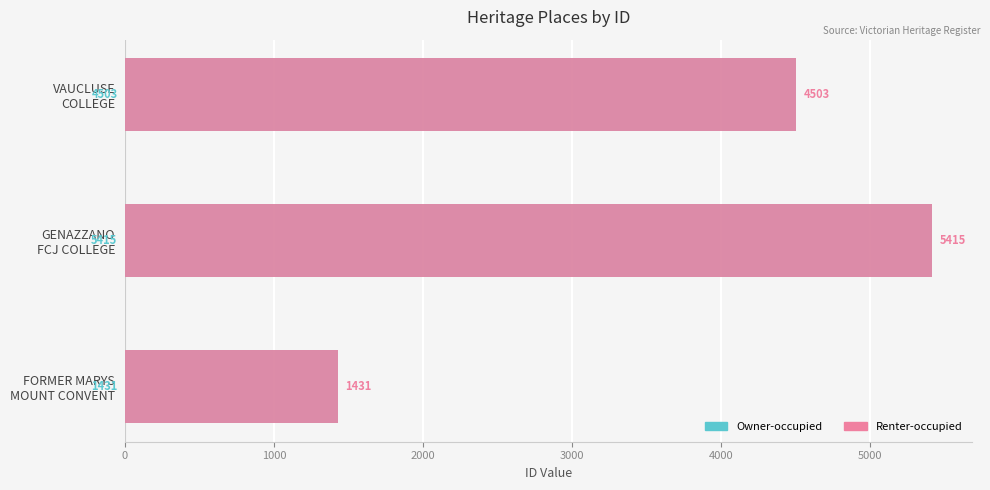

Between 0 and 1000, which is larger?

1000